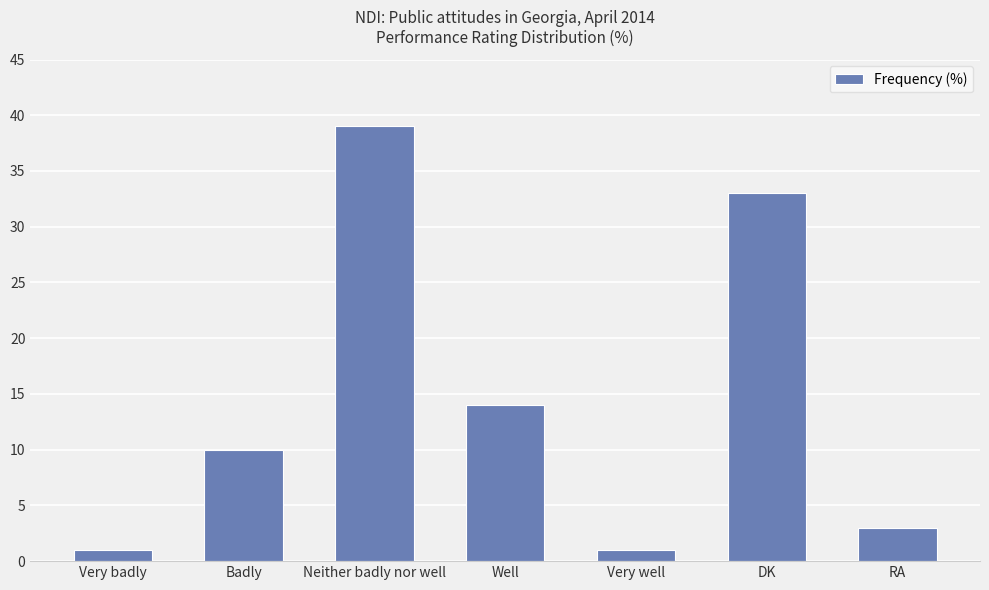

What is the value of the 6th bar from the left?

33